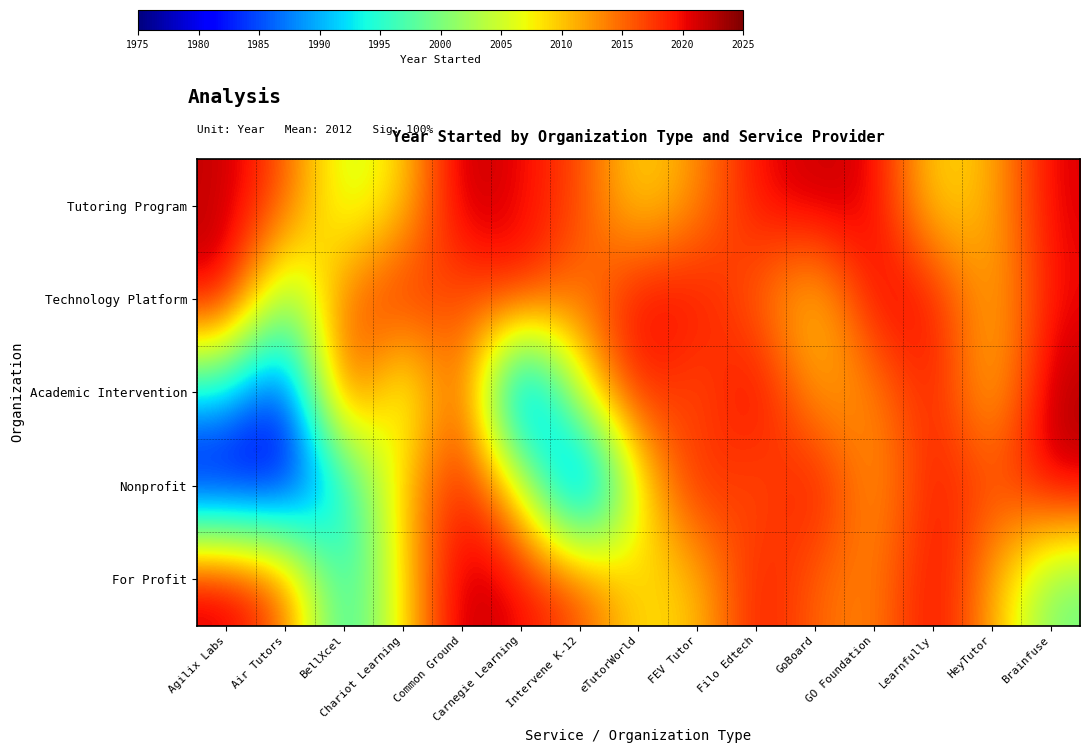

List the series in order of their peak value, highest first.

Tutoring Program, Academic Intervention, For Profit, Technology Platform, Nonprofit